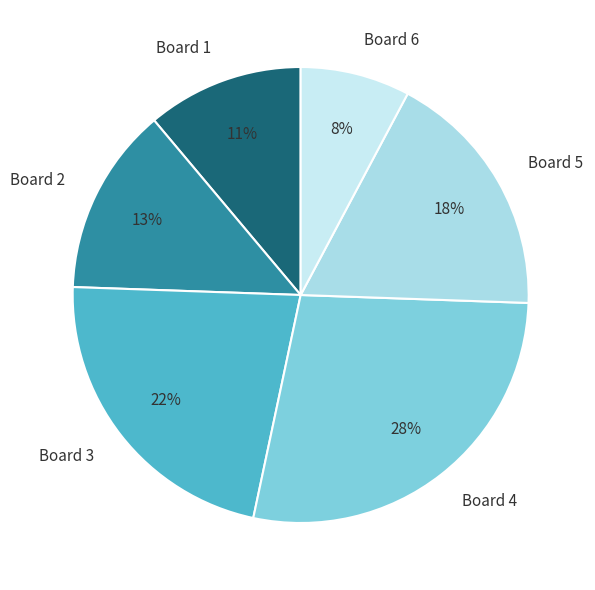

To the nearest percent, what is the difference between the largest and smallest slice percentages?

20%